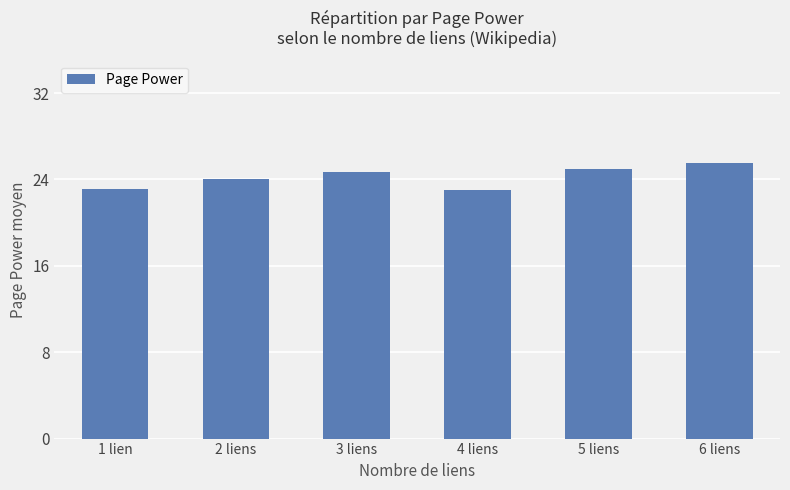

Does the chart contain stacked bars?

No